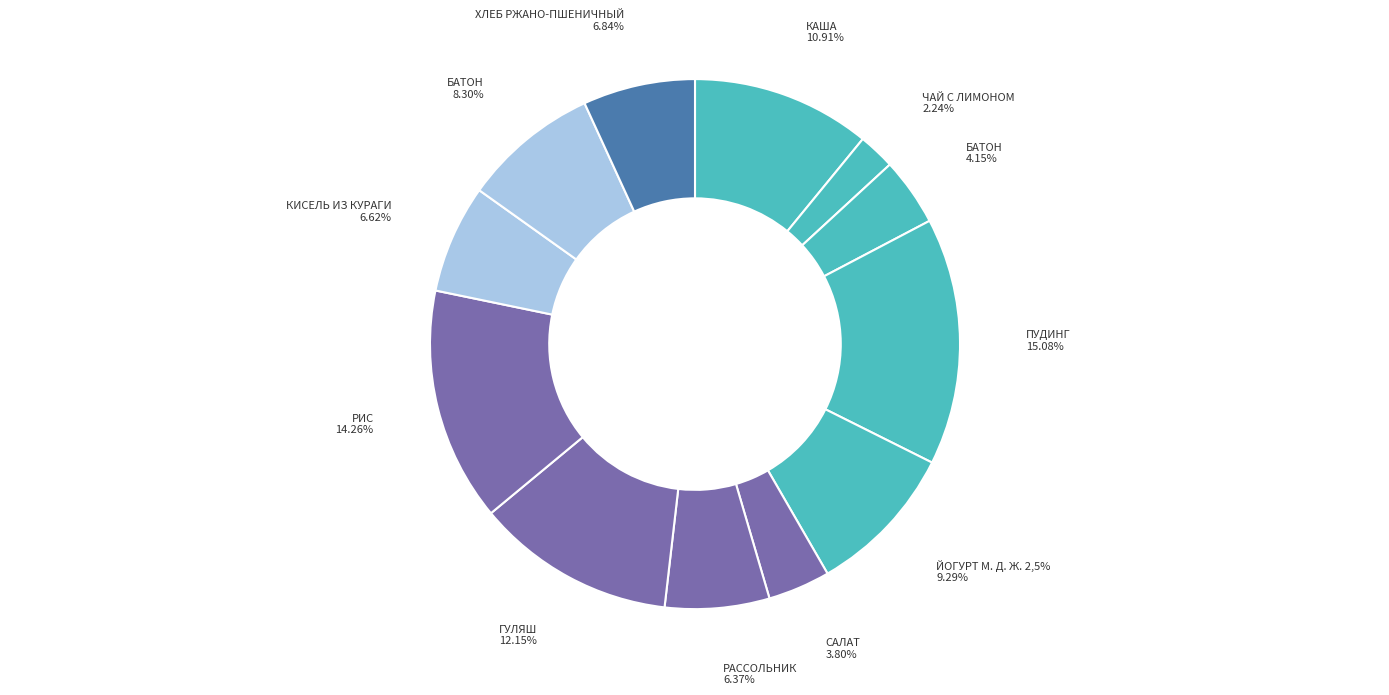

Is it true that ХЛЕБ РЖАНО-ПШЕНИЧНЫЙ is 12% of the pie?

False